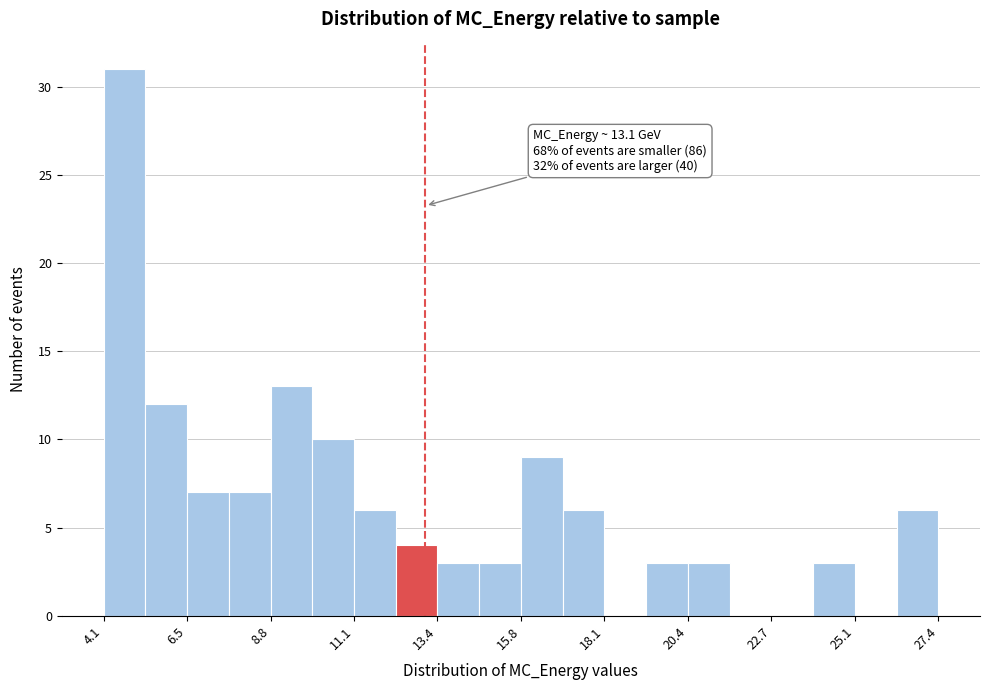

Read against the x-axis, roughly where is the centre of the tallest bar?

4.5